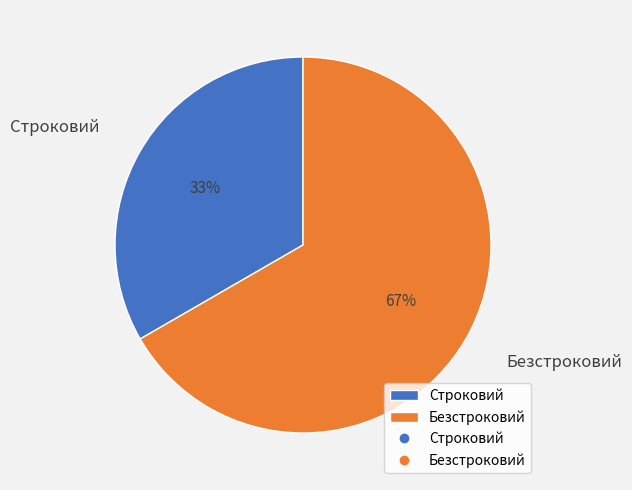

Which has a higher value, Строковий or Безстроковий?

Безстроковий